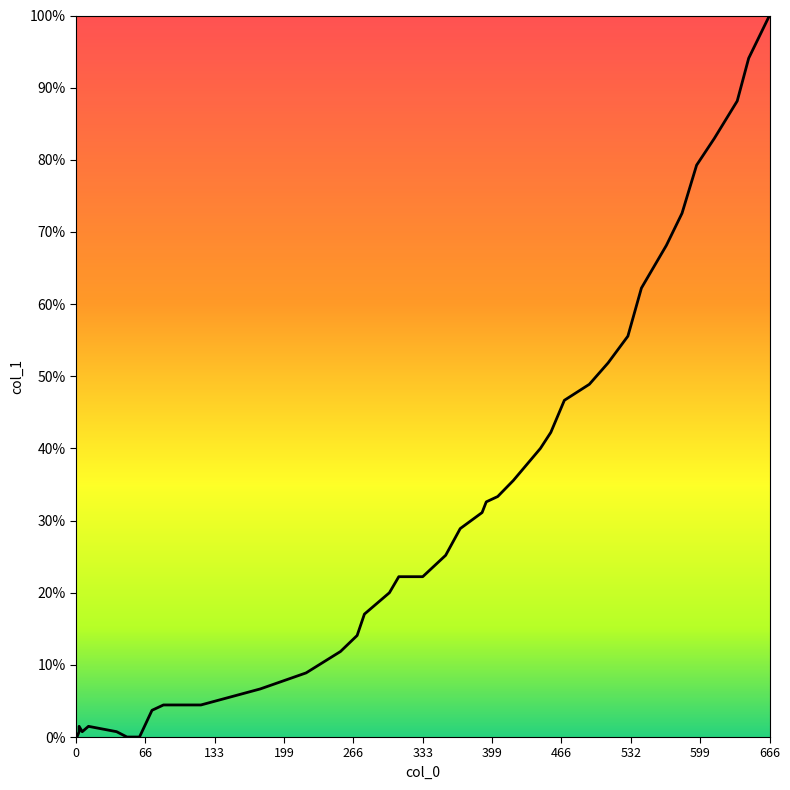

Between 369 and 0, which is larger?

369